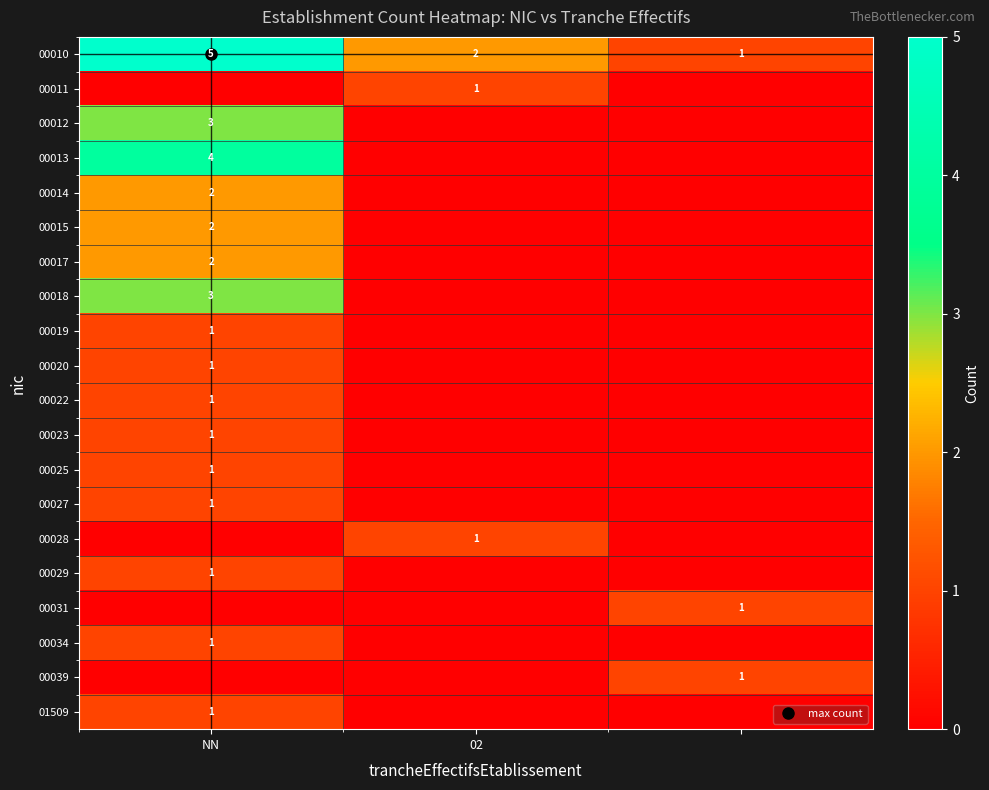

Count the 01509 values in the range 0 to 1.

3